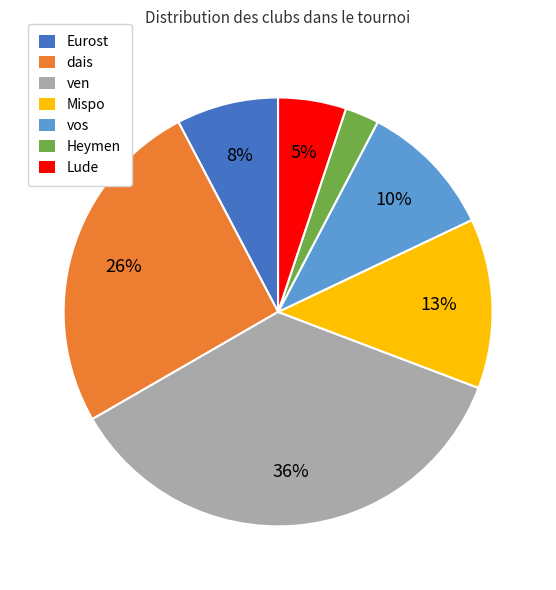

Which slice is the smallest?

Heymen